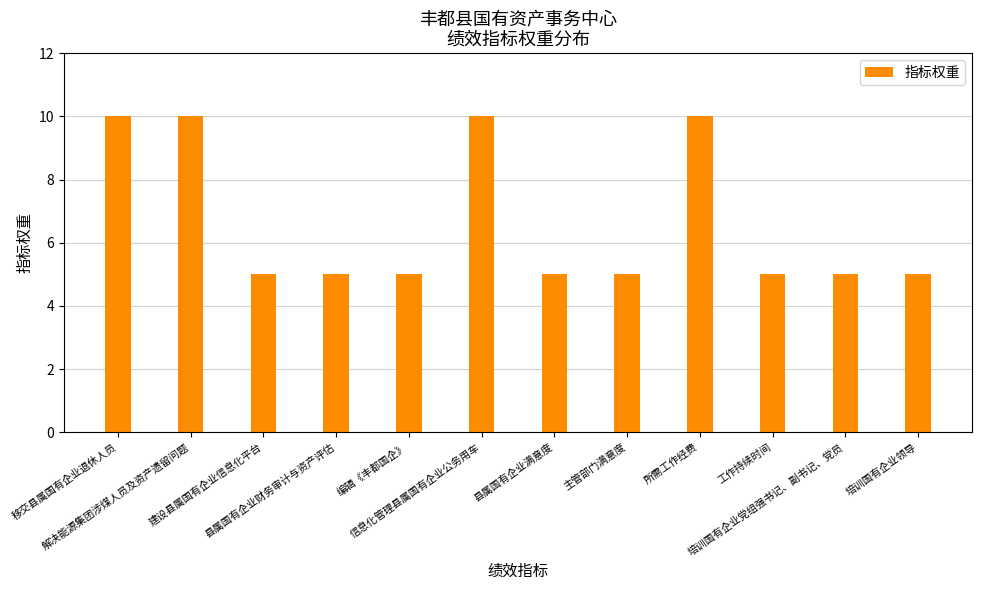

Reading right to left, what are all the values shown in this chart?

培训国有企业领导=5	培训国有企业党组强书记、副书记、党员=5	工作持续时间=5	所需工作经费=10	主管部门满意度=5	县属国有企业满意度=5	信息化管理县属国有企业公务用车=10	编辑《丰都国企》=5	县属国有企业财务审计与资产评估=5	建设县属国有企业信息化平台=5	解决能源集团涉煤人员及资产遗留问题=10	移交县属国有企业退休人员=10